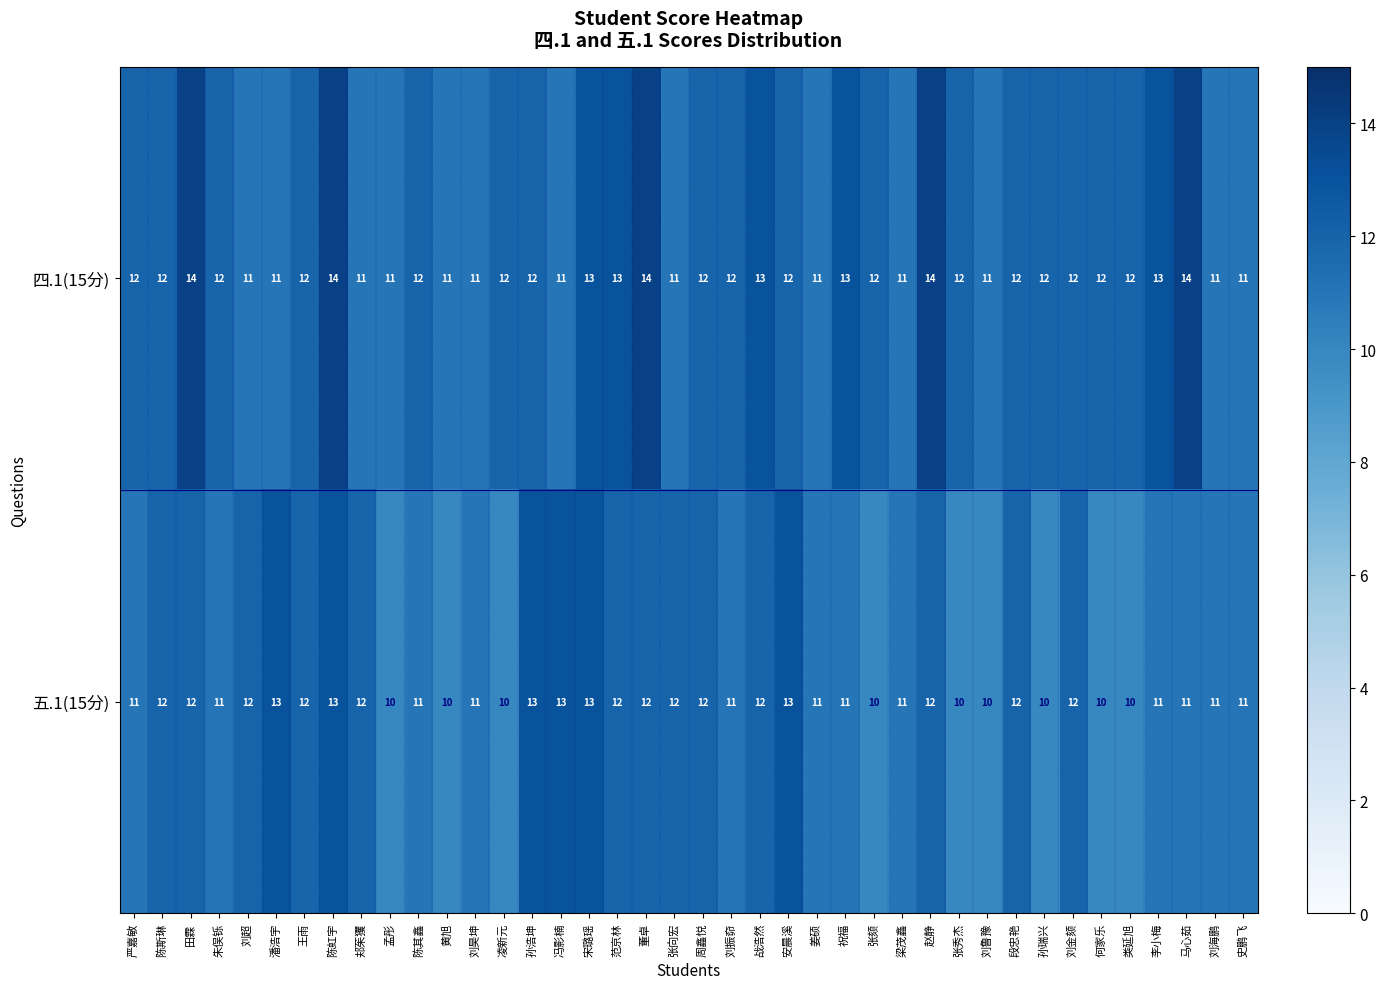

What is the minimum value shown in the chart?

10